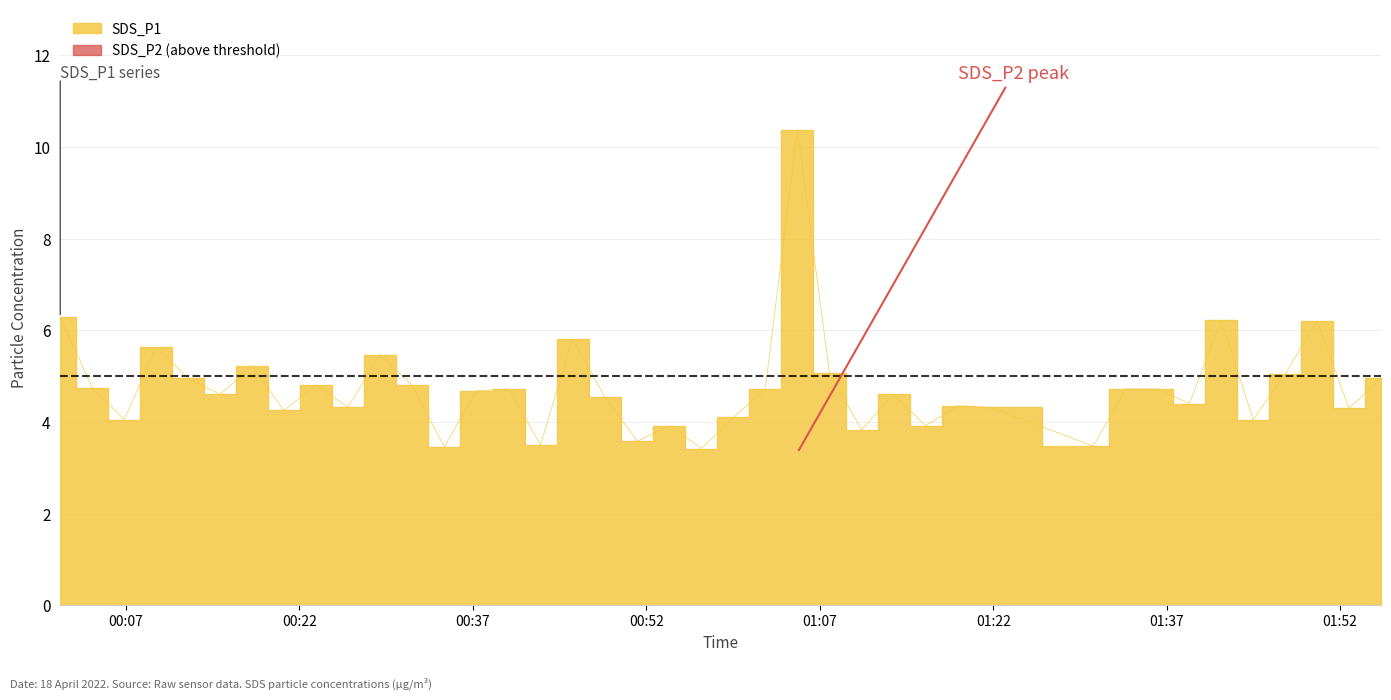

Which label corresponds to the largest value in the chart?

2022/04/18 01:05:04